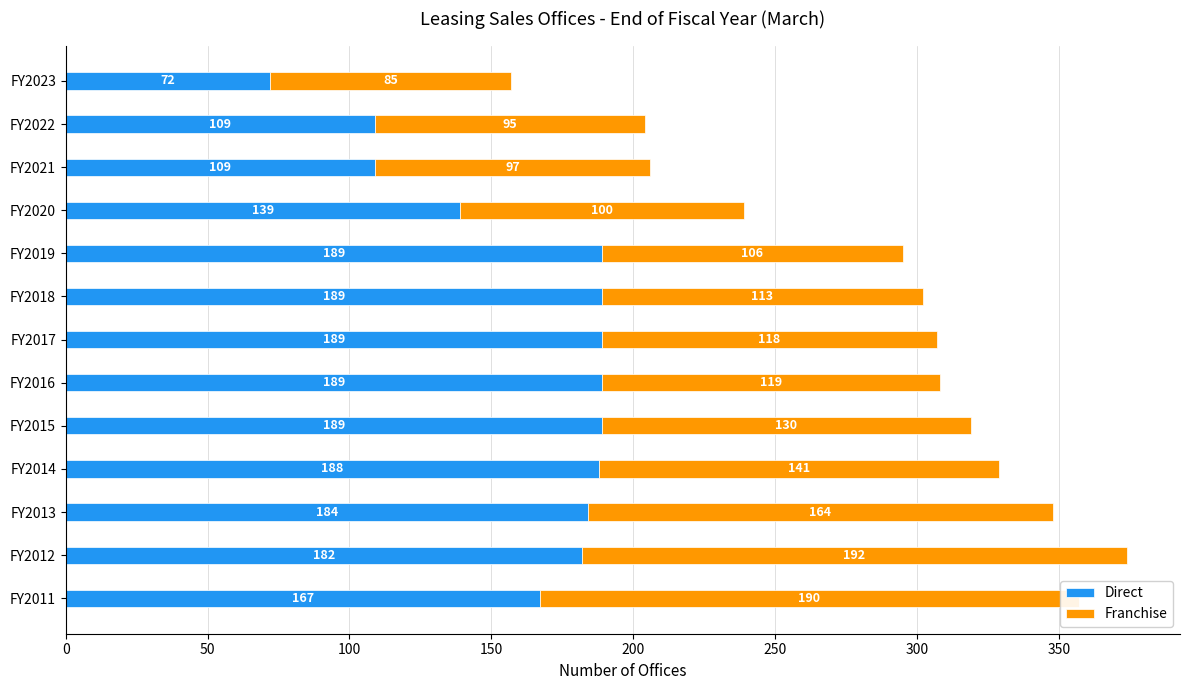

What are all the series names shown in the legend?

Direct, Franchise